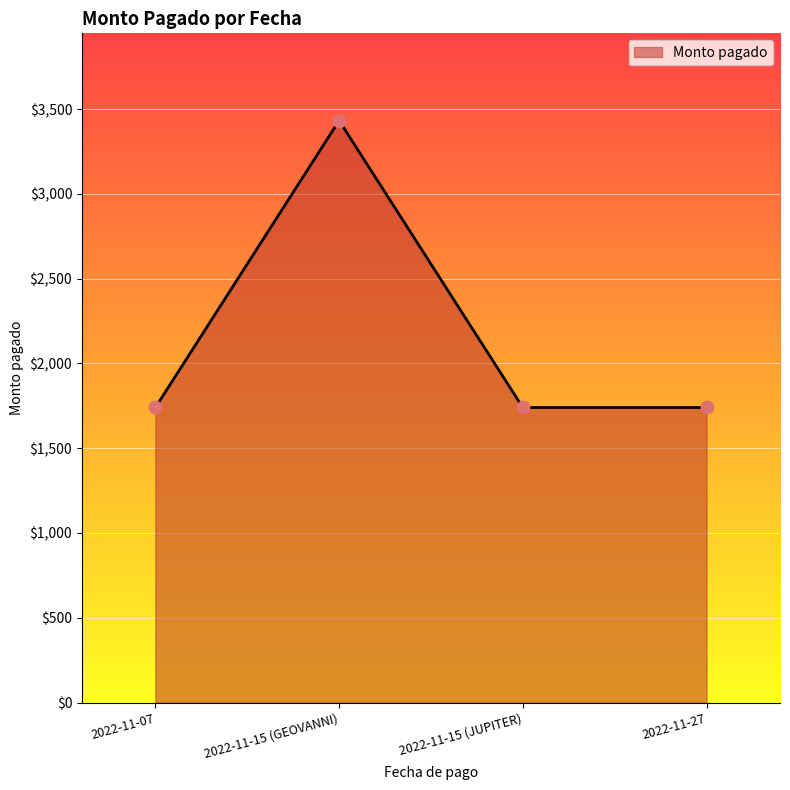

What is the change in value from 2022-11-15 (GEOVANNI) to 2022-11-15 (JUPITER)?

-1692